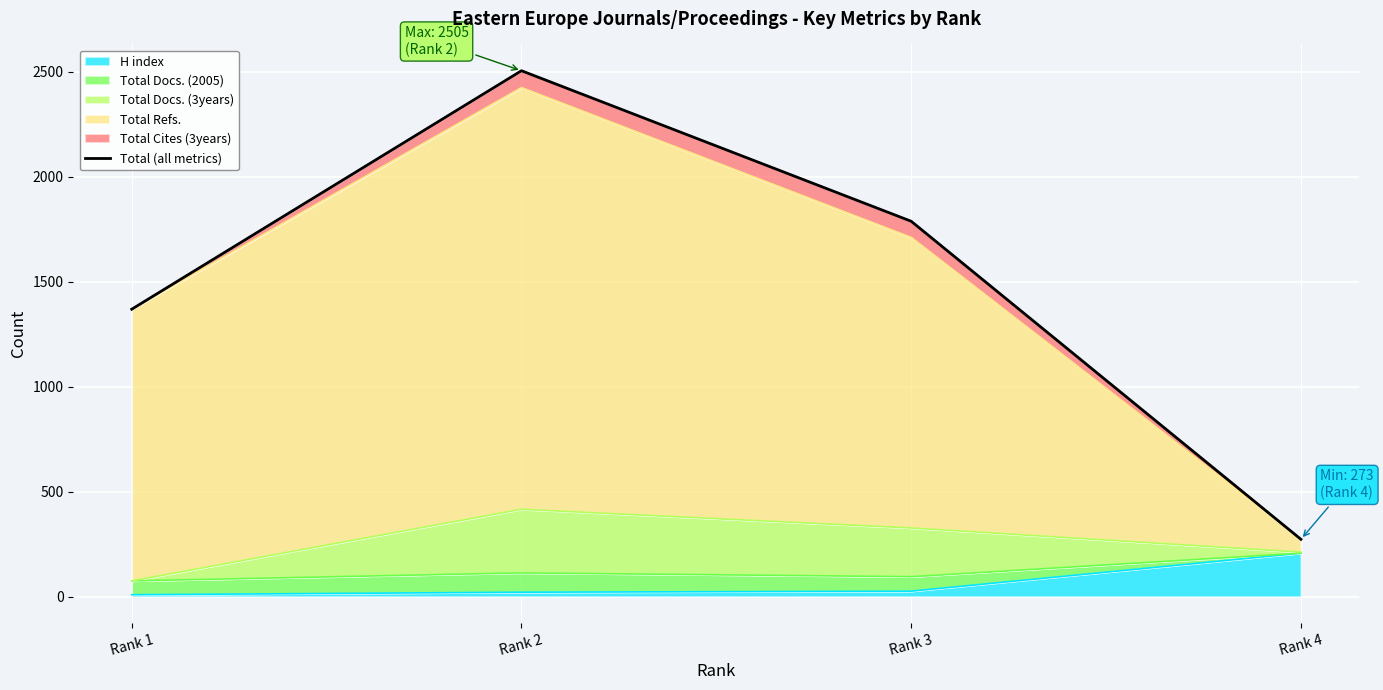

Reading left to right, what are all the values shown in this chart?

Rank 1=1369	Rank 2=2505	Rank 3=1788	Rank 4=273